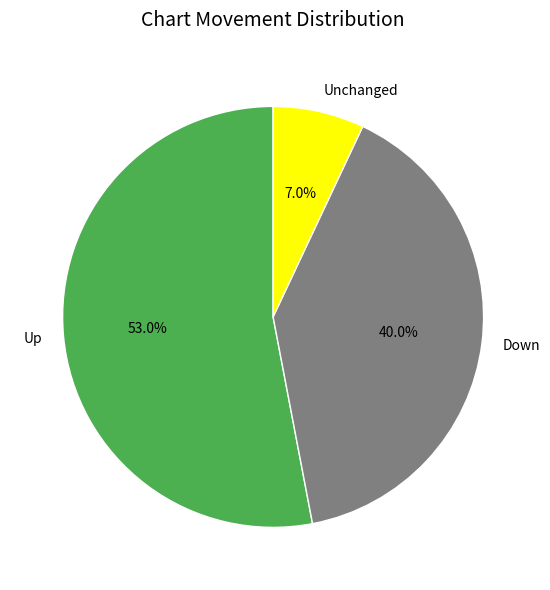

Approximately how many times larger is the value at Up compared to Down?

1.3